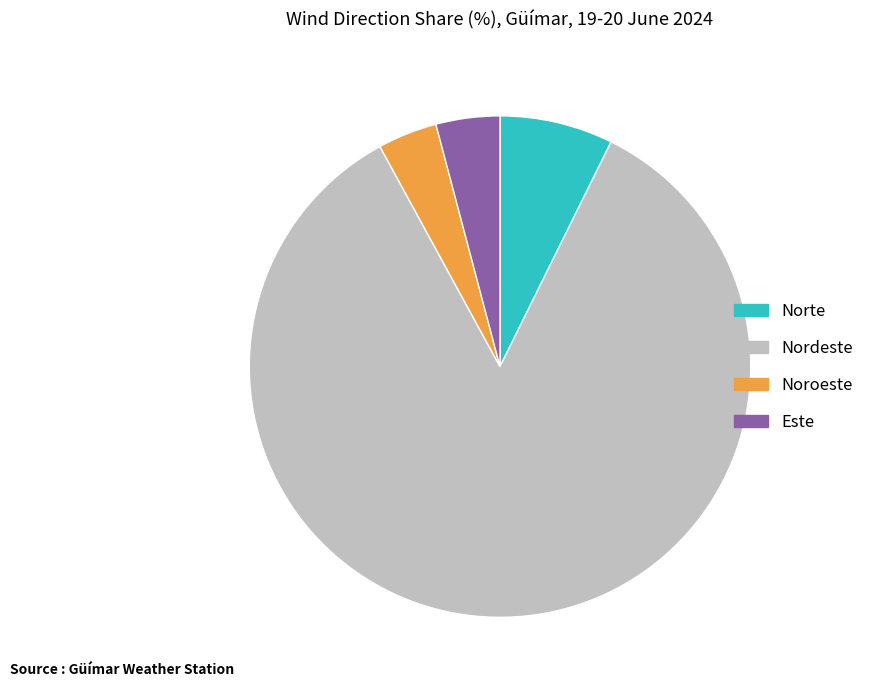

Combined, do Noroeste and Norte account for over 50%?

No